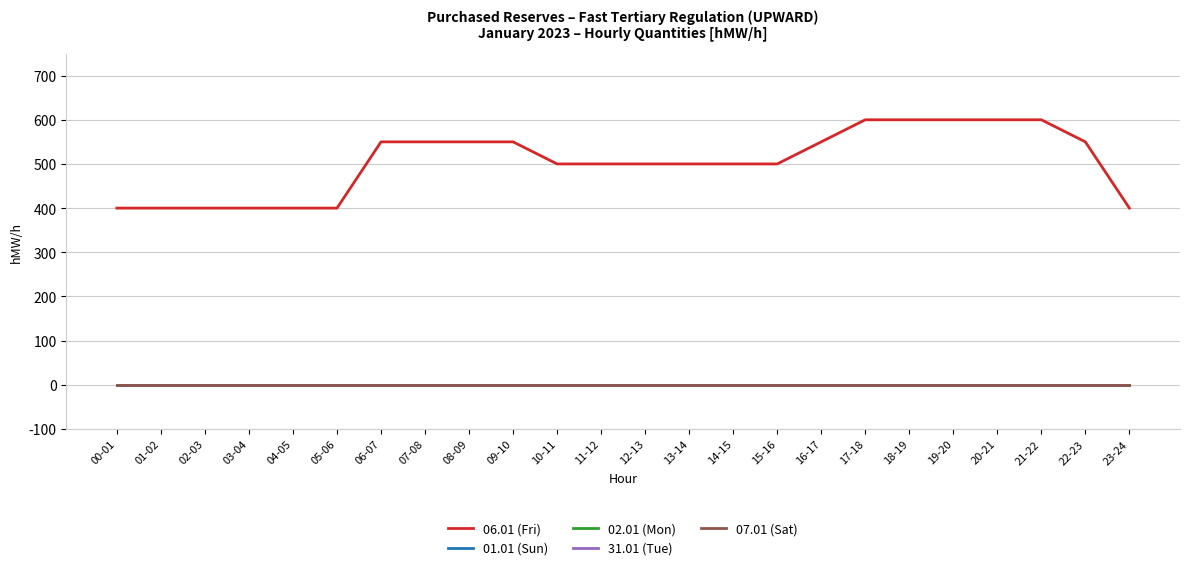

Reading left to right, what are all the values shown in this chart?

06.01 (Fri): 400	400	400	400	400	400	550	550	550	550	500	500	500	500	500	500	550	600	600	600	600	600	550	400
01.01 (Sun): 0	0	0	0	0	0	0	0	0	0	0	0	0	0	0	0	0	0	0	0	0	0	0	0
02.01 (Mon): 0	0	0	0	0	0	0	0	0	0	0	0	0	0	0	0	0	0	0	0	0	0	0	0
31.01 (Tue): 0	0	0	0	0	0	0	0	0	0	0	0	0	0	0	0	0	0	0	0	0	0	0	0
07.01 (Sat): 0	0	0	0	0	0	0	0	0	0	0	0	0	0	0	0	0	0	0	0	0	0	0	0